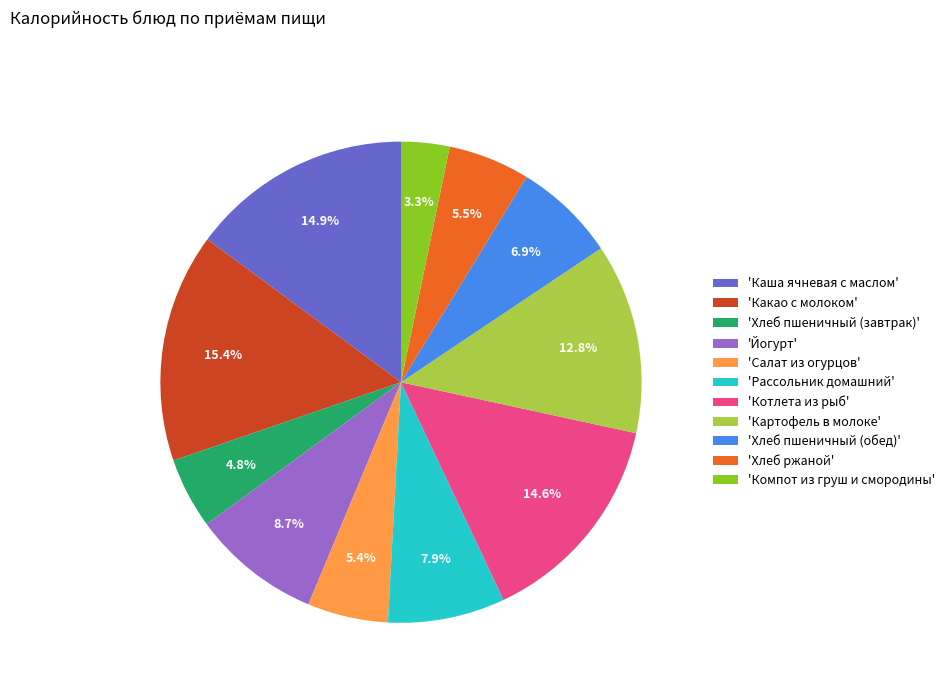

Is the sum of 'Картофель в молоке' and 'Рассольник домашний' greater than half?

No